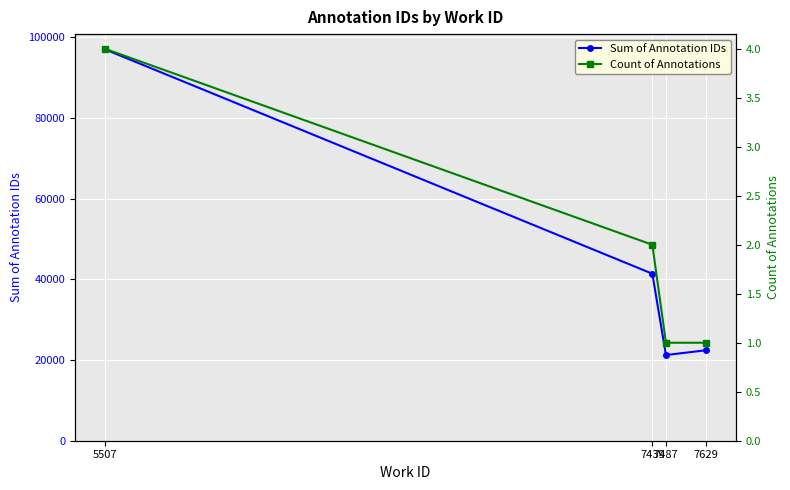

Between 7487 and 7629, which series saw the biggest shift?

Sum of Annotation IDs